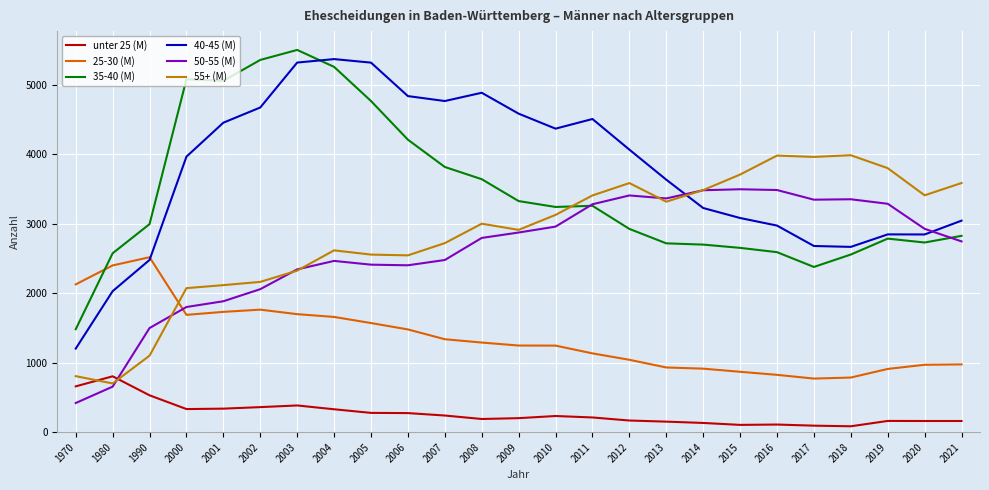

Which series has the largest range (max minus min)?

40-45 (M)